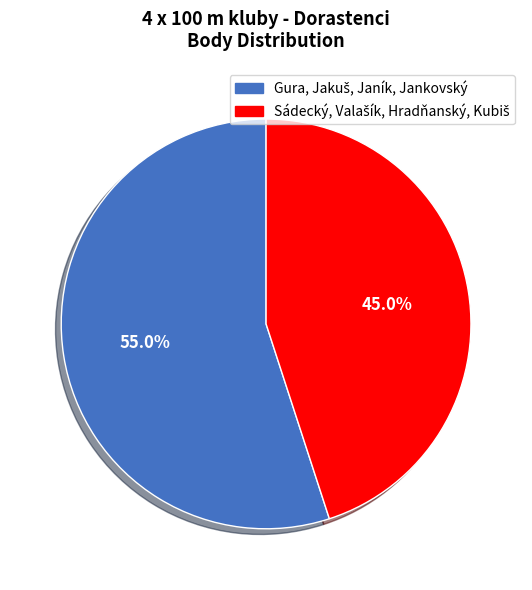

Does any single category account for the majority?

Yes